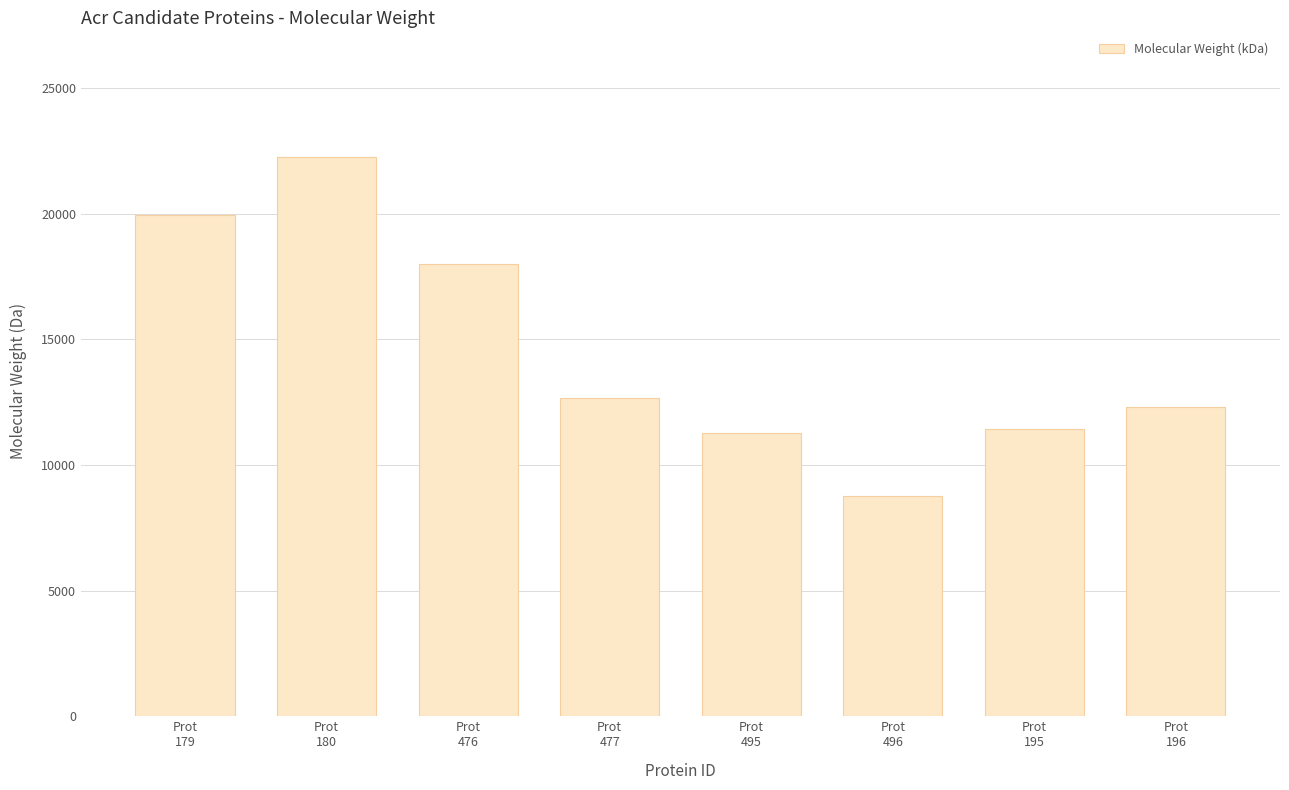

What is the label of the 5th bar from the left?

Prot
495